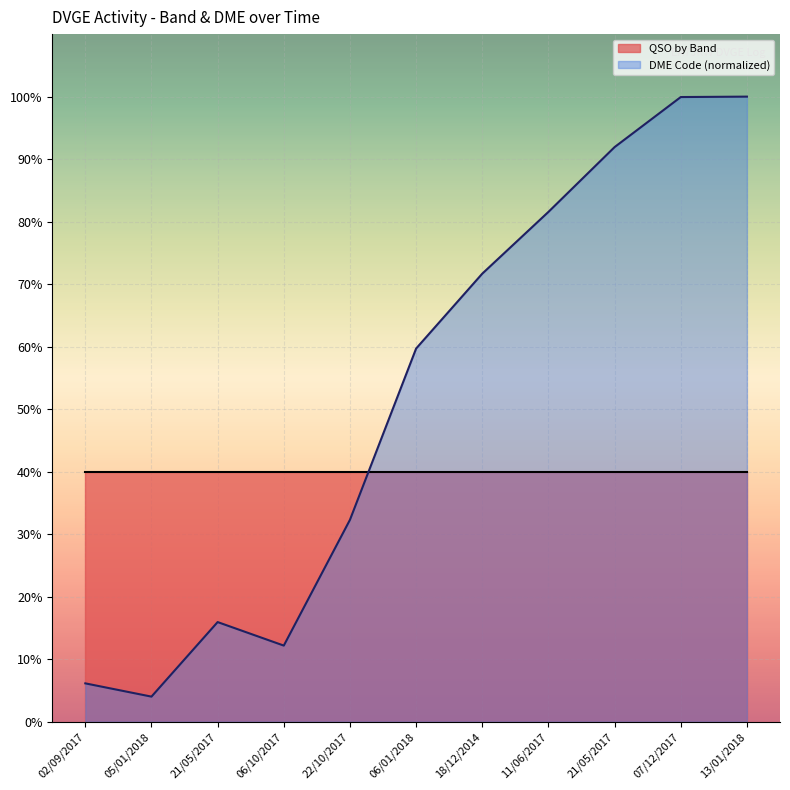

Where is the data nearest to the value 52?

06/01/2018